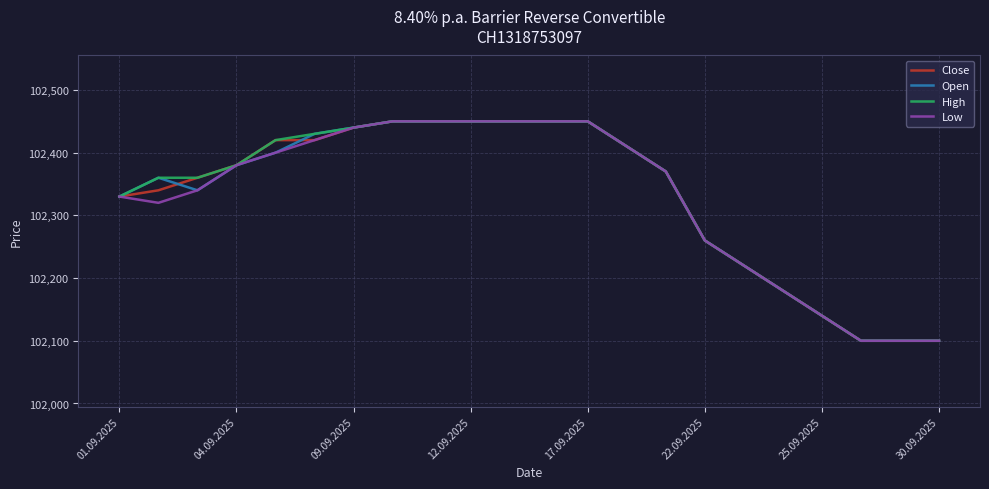

What is the maximum value for Low?

102450